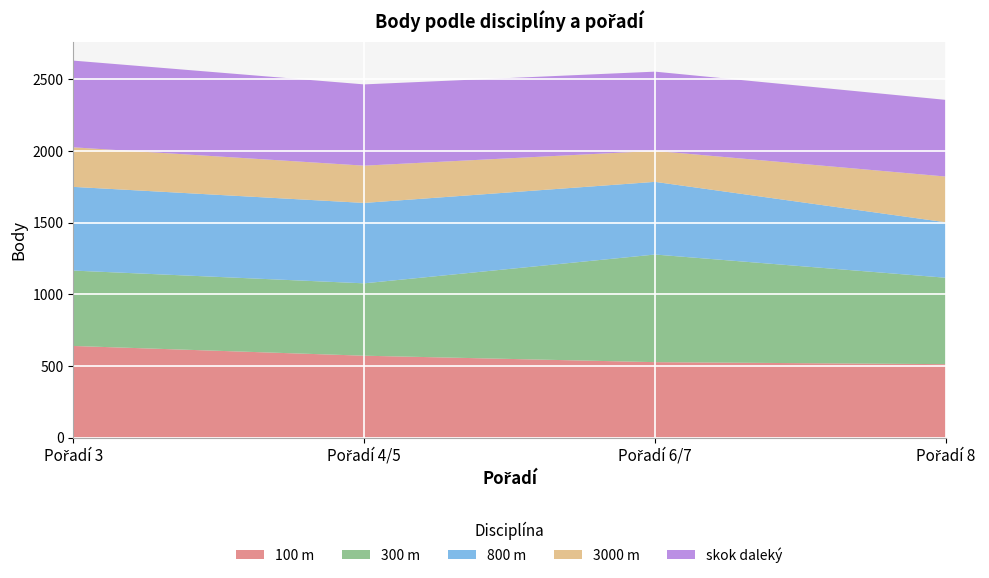

Reading left to right, transcribe all the data shown in this chart.

100 m: 640	572	527	513
300 m: 526	505	751	603
800 m: 584	561	507	387
3000 m: 276	260	216	319
skok daleký: 605	567	553	535